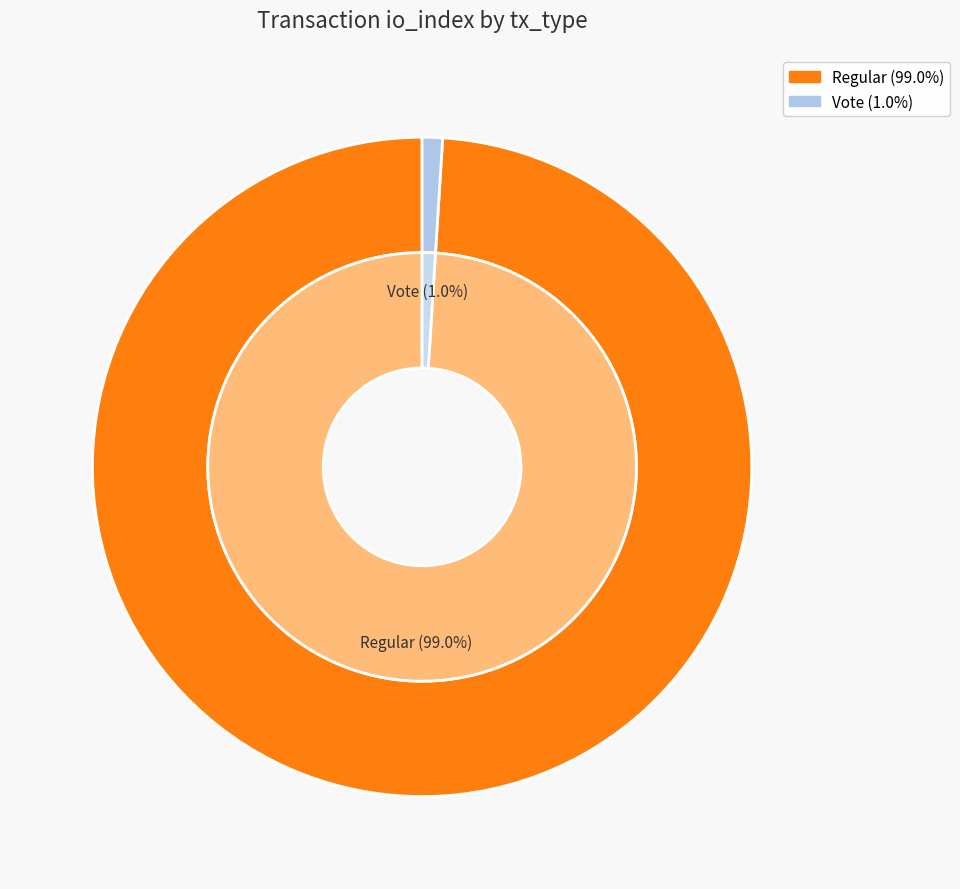

How many slices are in this pie chart?

2